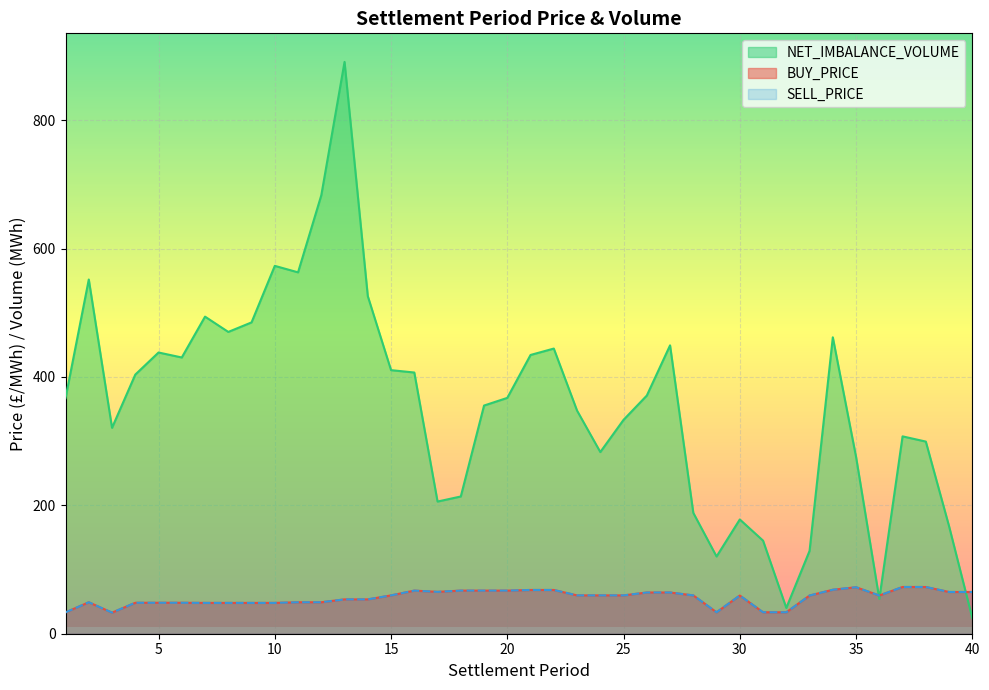

True or false: NET_IMBALANCE_VOLUME and SELL_PRICE intersect in this chart.

True